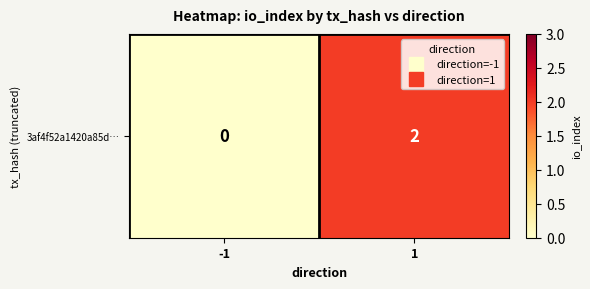

Rank the categories by value from highest to lowest.

1, -1